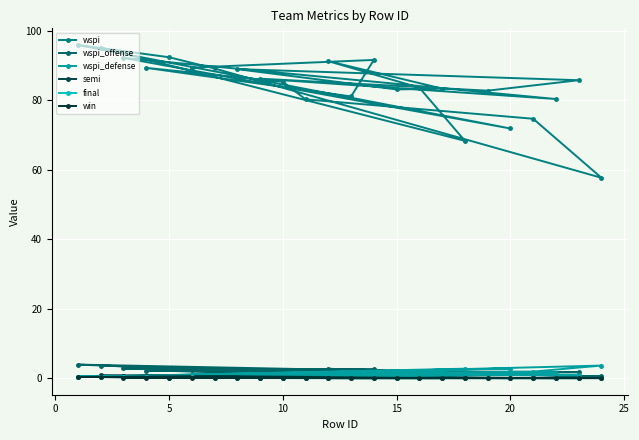

True or false: wspi_defense has more than 0 points higher than both neighbors.

True